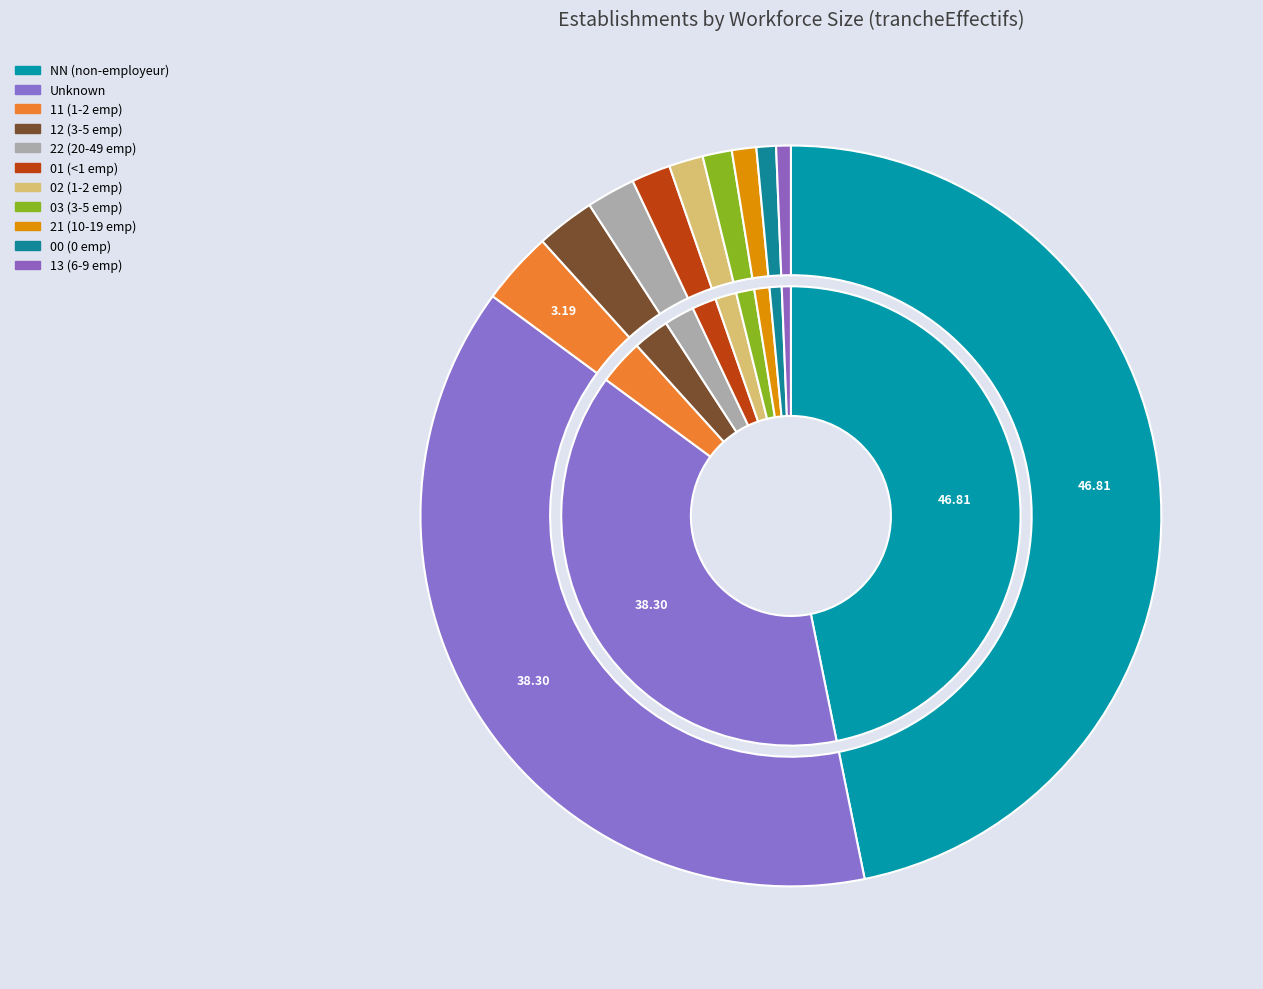

Which slice is the largest?

NN